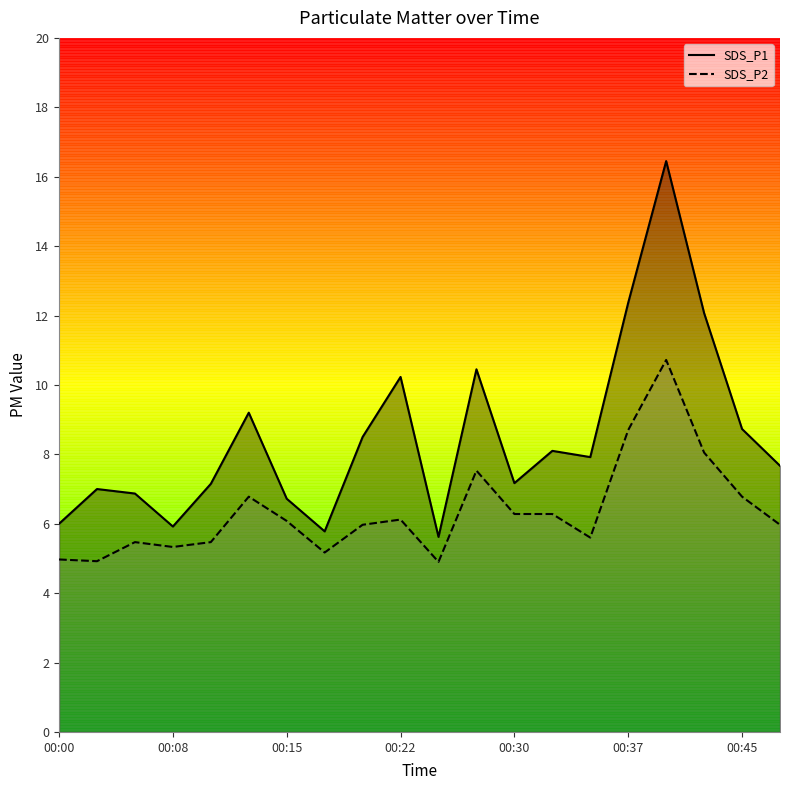

True or false: SDS_P2 and SDS_P1 intersect in this chart.

False